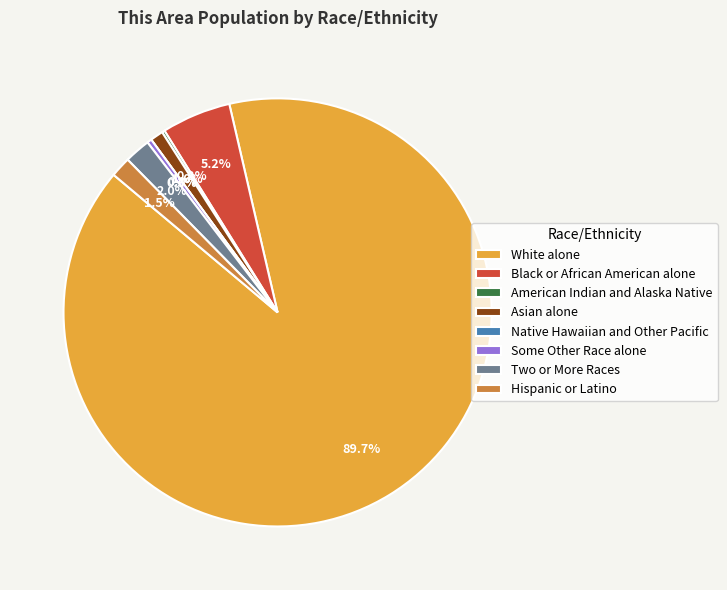

Is the sum of Some Other Race alone and Hispanic or Latino greater than half?

No